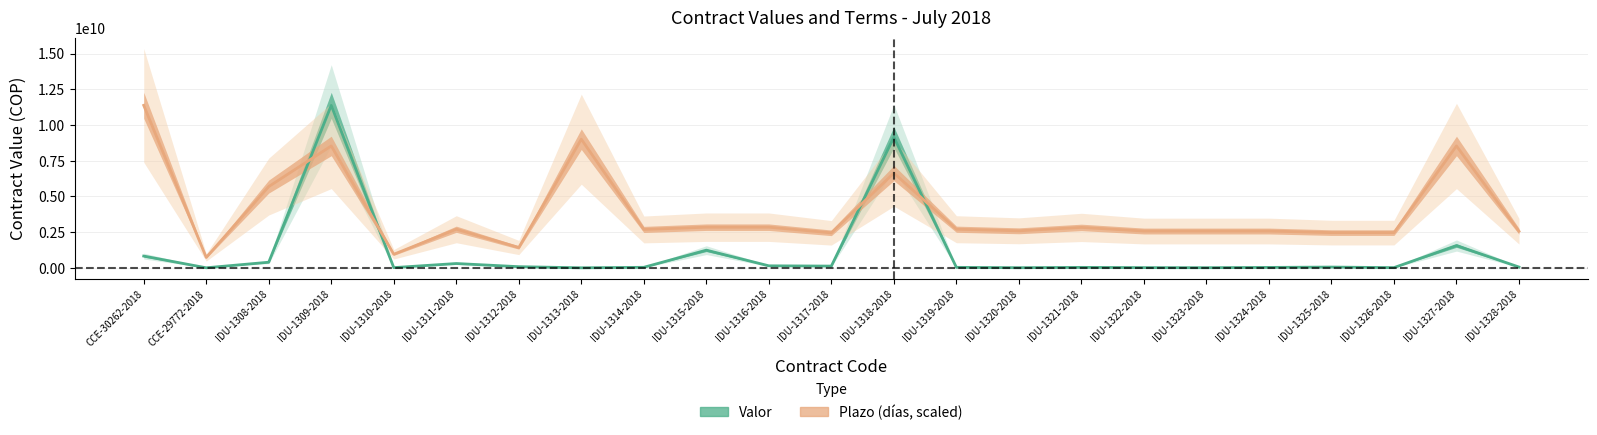

At which label does Valor first exceed 50960000?

CCE-30262-2018